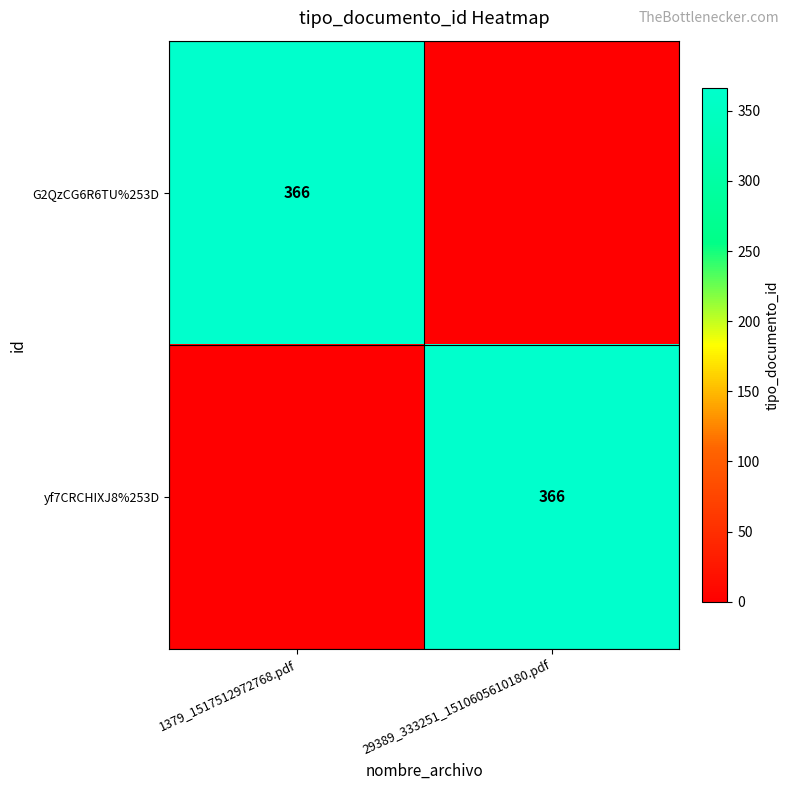

What is the spread (max minus min) of values at 29389_333251_1510605610180.pdf?

366